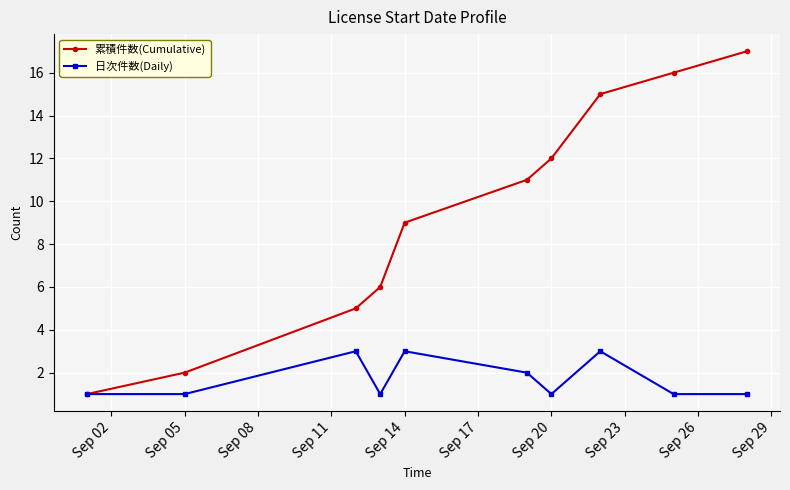

What is the maximum value shown in the chart?

17